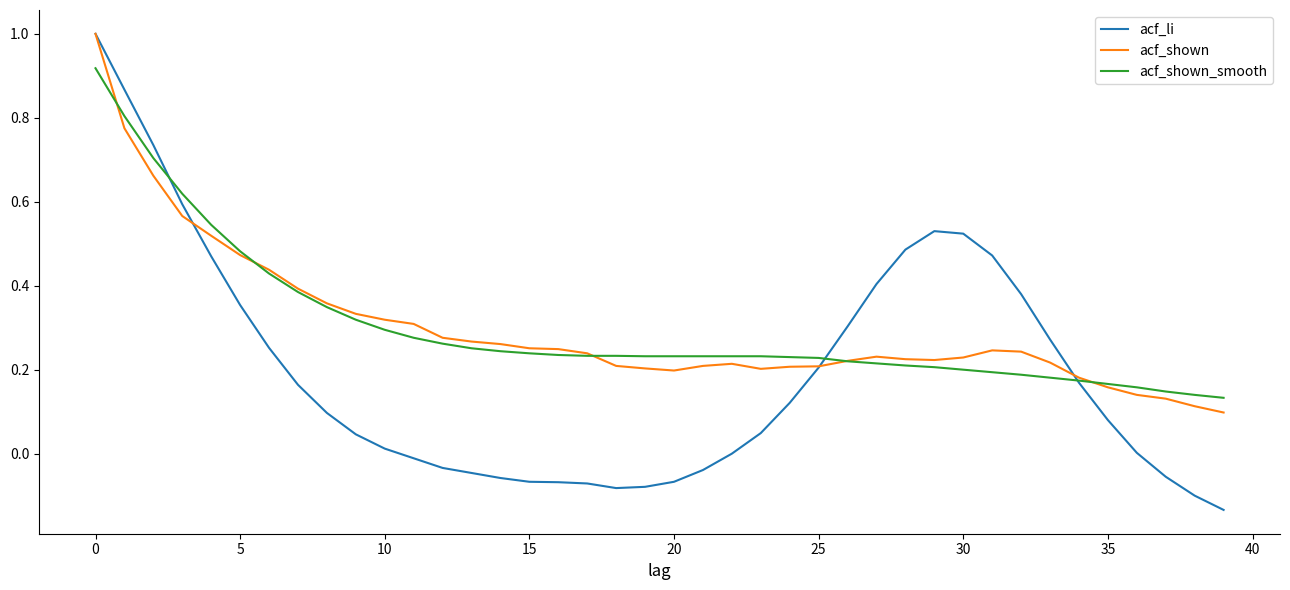

Which series has the largest range (max minus min)?

acf_li